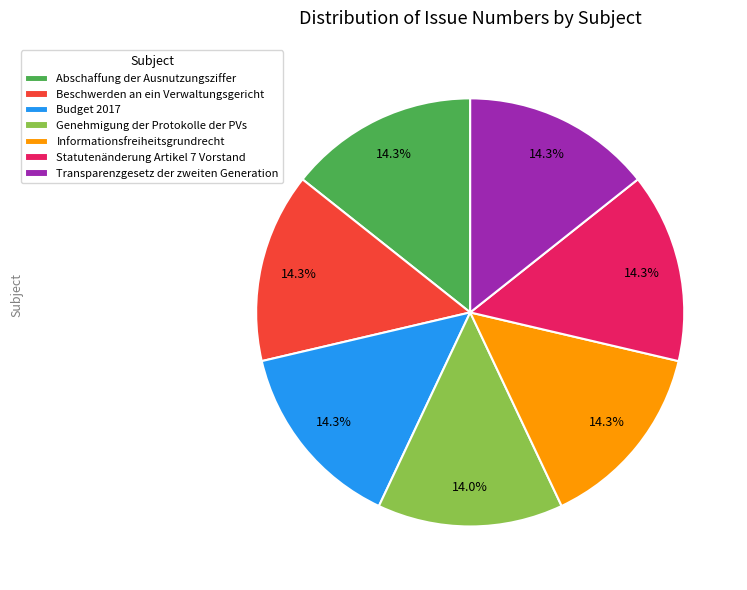

Does Abschaffung der Ausnutzungsziffer account for over 50% of the chart?

No